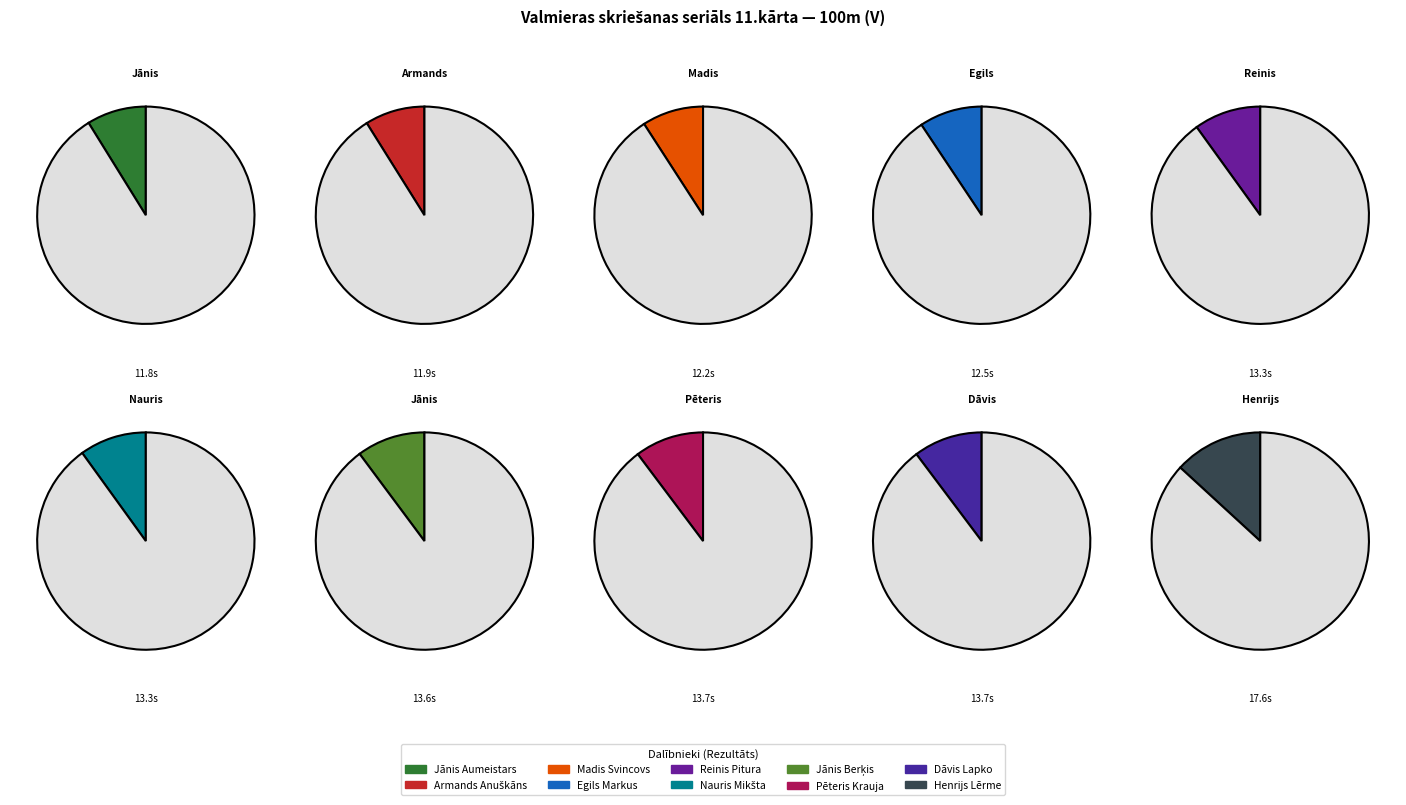

Combined, do Armands Anuškāns and Jānis Berķis account for over 50%?

No